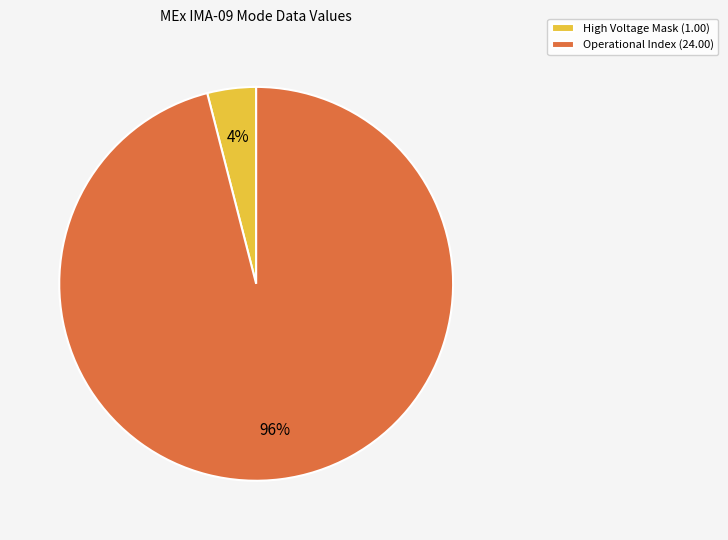

The Operational Index (24.00) slice represents 96% of the pie. True or false?

True